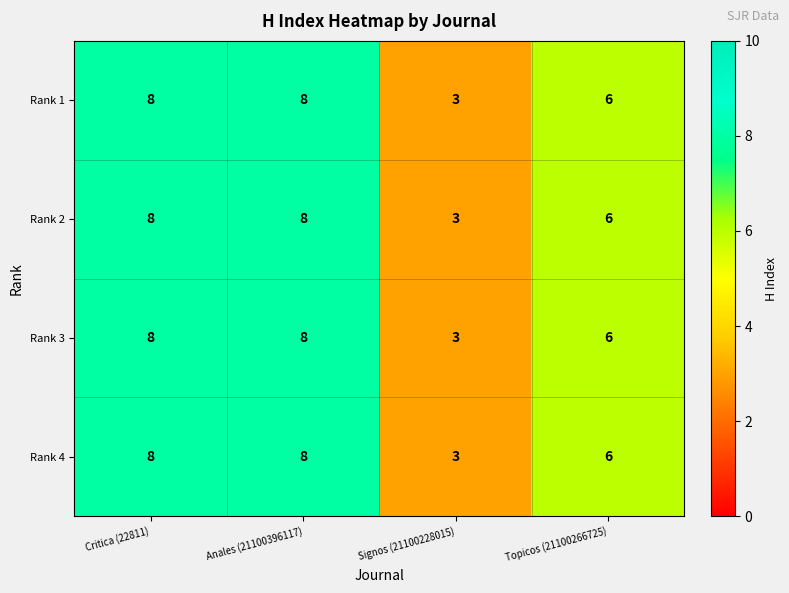

What is the total value across all series at Signos (21100228015)?

12